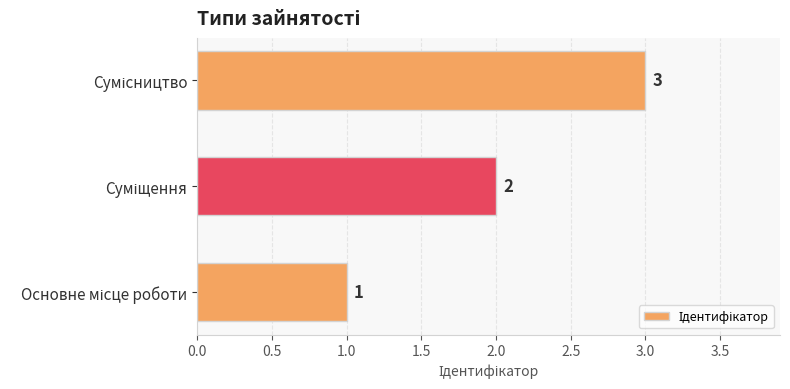

What is the sum of all values?

6